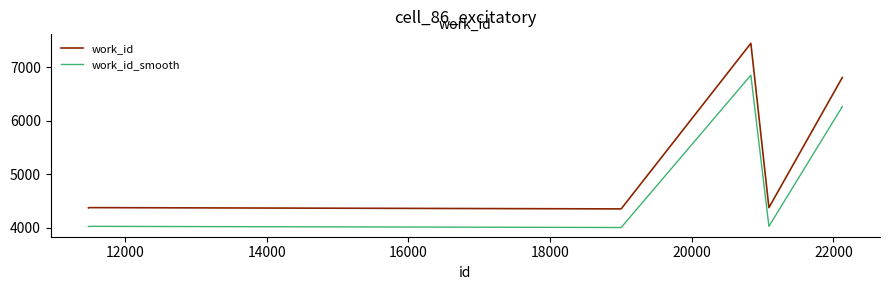

Which series has the widest spread of values?

work_id